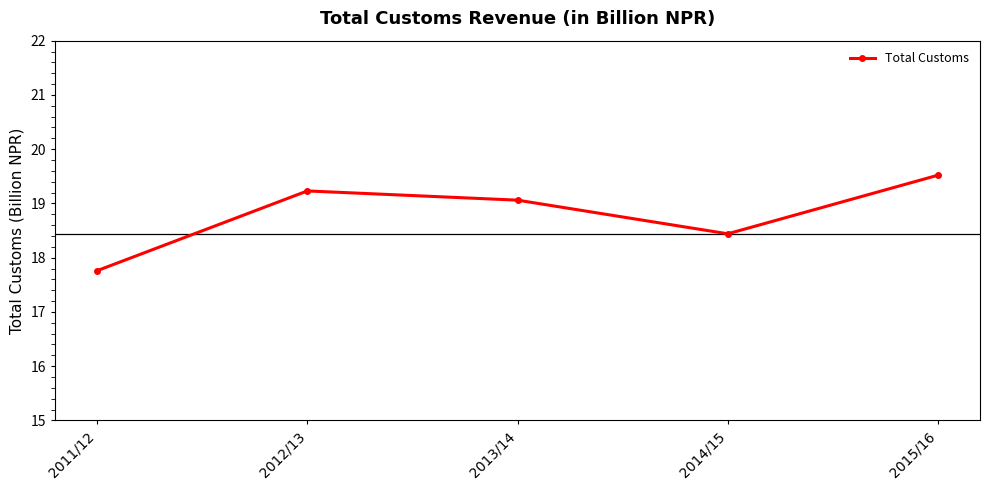

How many data points are less than 19?

2